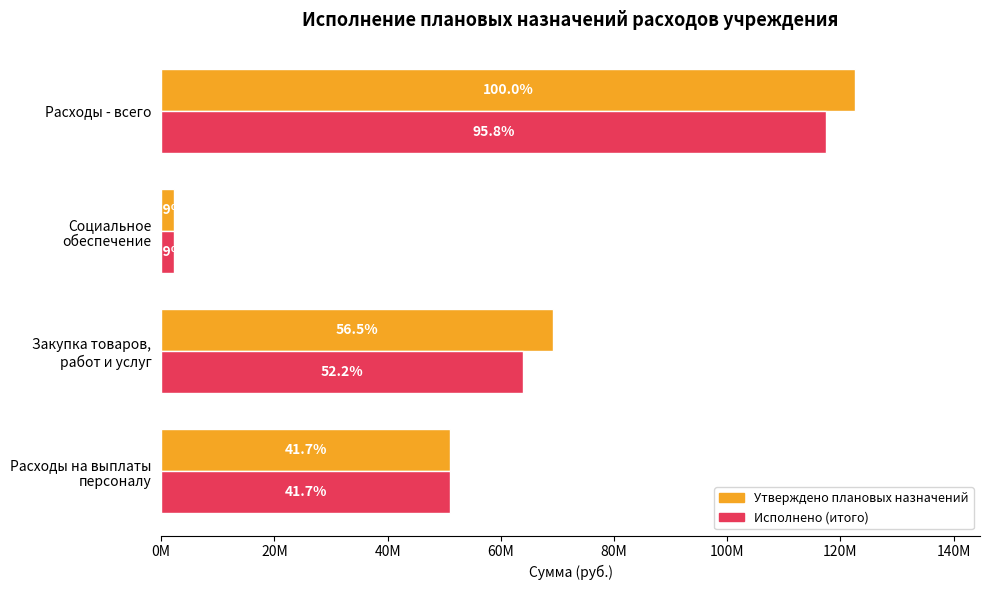

Reading left to right, transcribe all the data shown in this chart.

Утверждено плановых назначений: 51059424.9	69204884.6	2323660.0	122587969.5
Исполнено (итого): 51059424.9	63996176.1	2323660.0	117379261.0